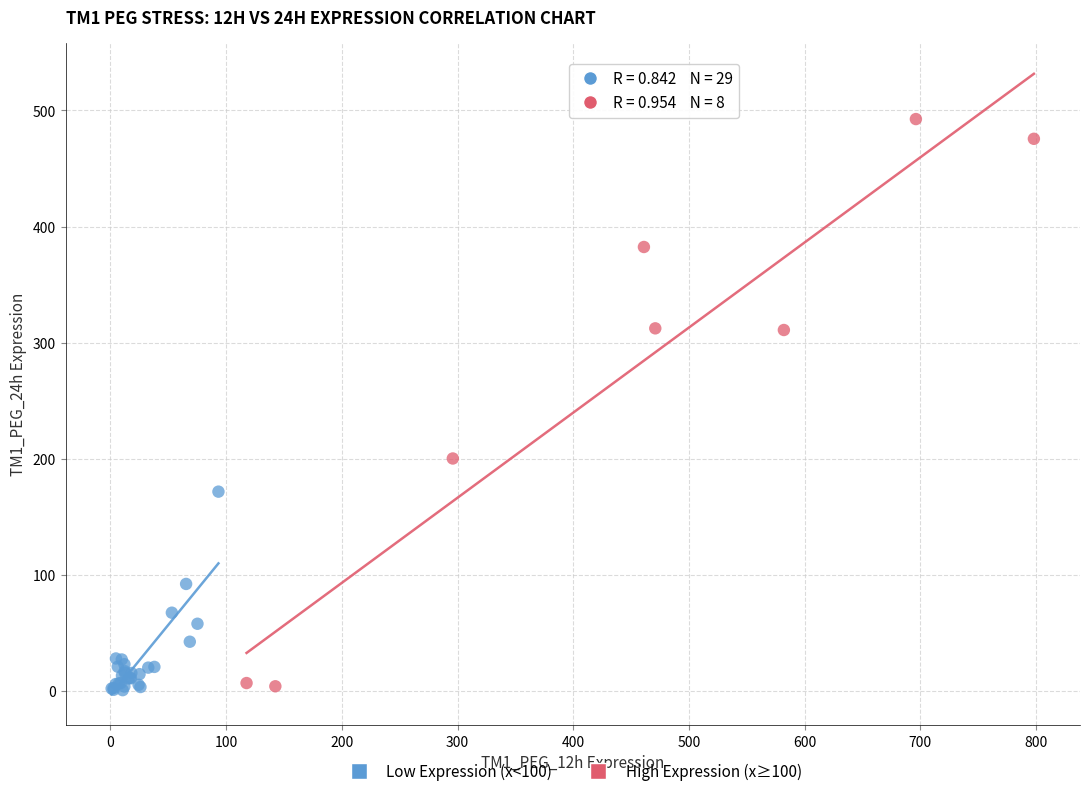

Which series has the widest spread of Y values?

High Expression (x≥100)